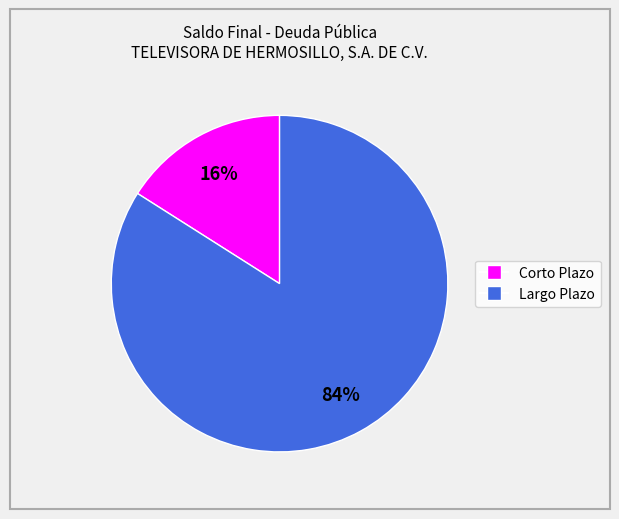

How many slices are in this pie chart?

2